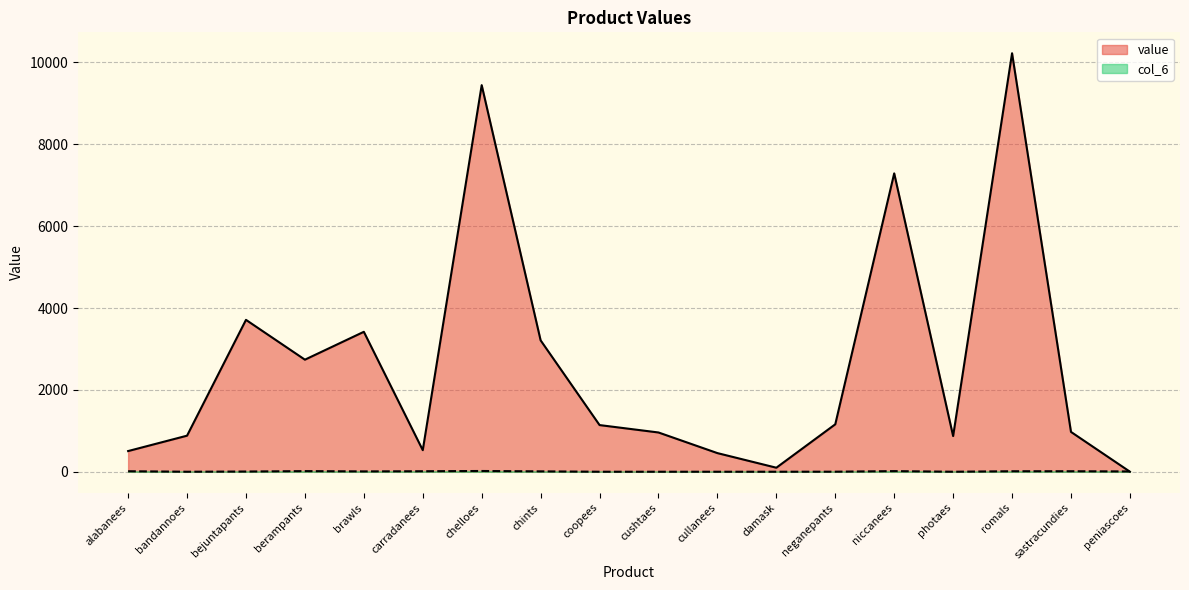

What is the label of the 18th point from the right?

alabanees